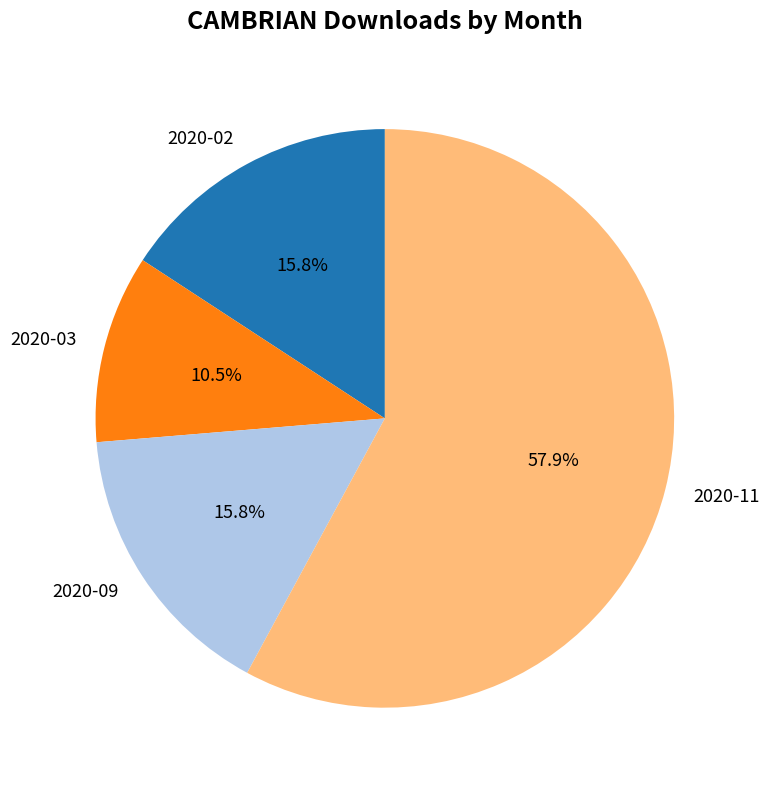

Does 2020-11 account for over 50% of the chart?

Yes